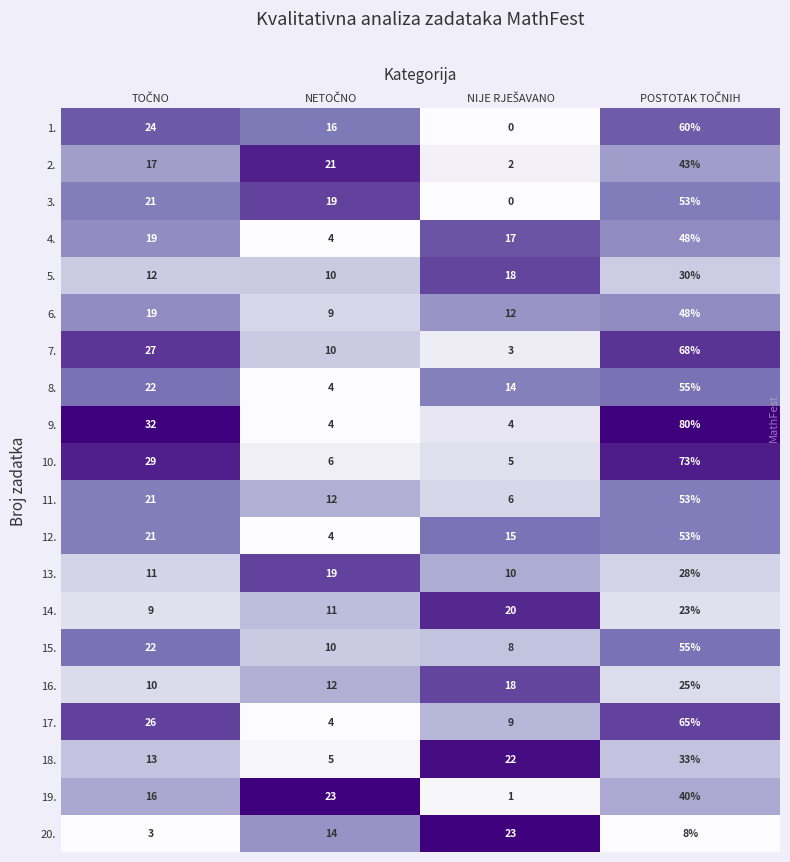

Which series has the widest spread of values?

9.